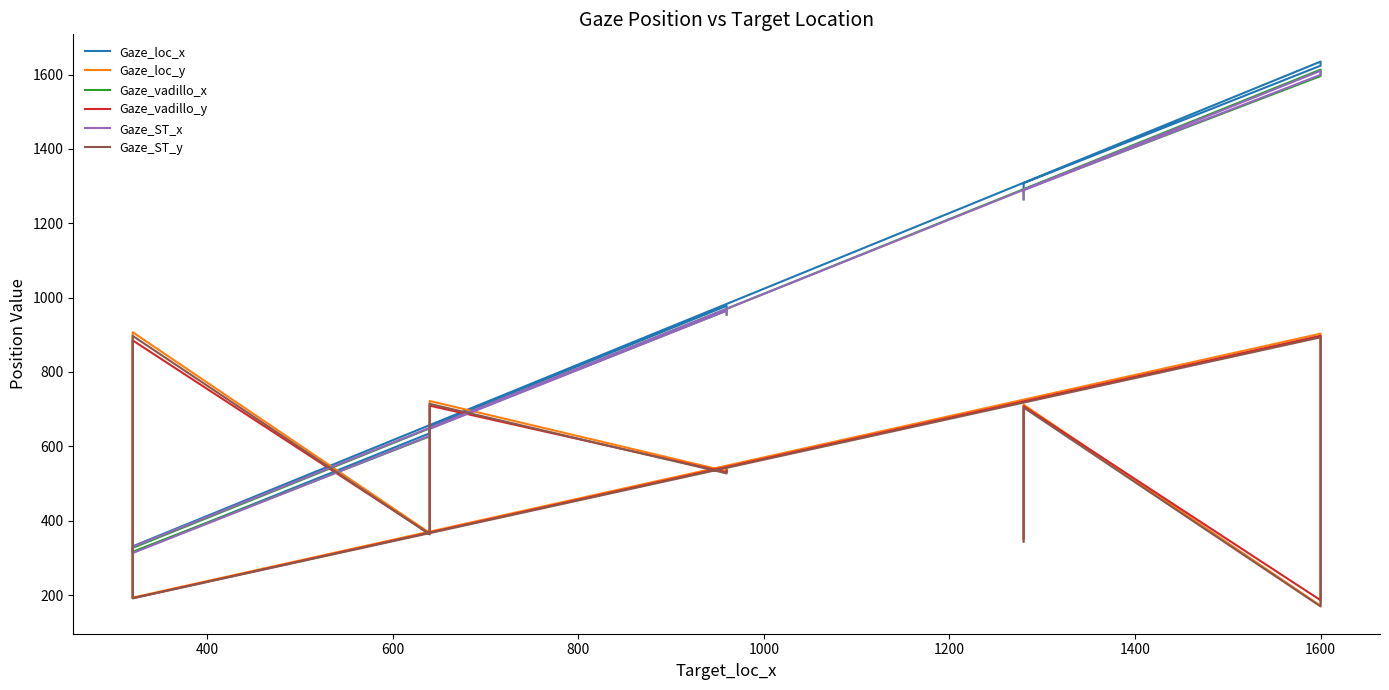

Which series changed the most between 800 and 1600?

Gaze_loc_x